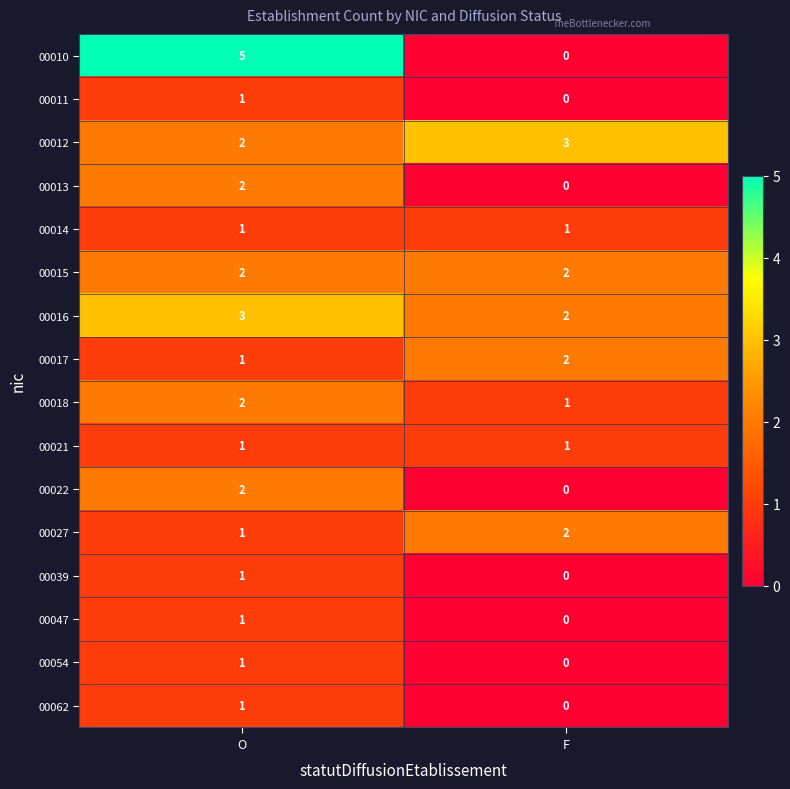

Where is 00062 nearest to the value 0?

F